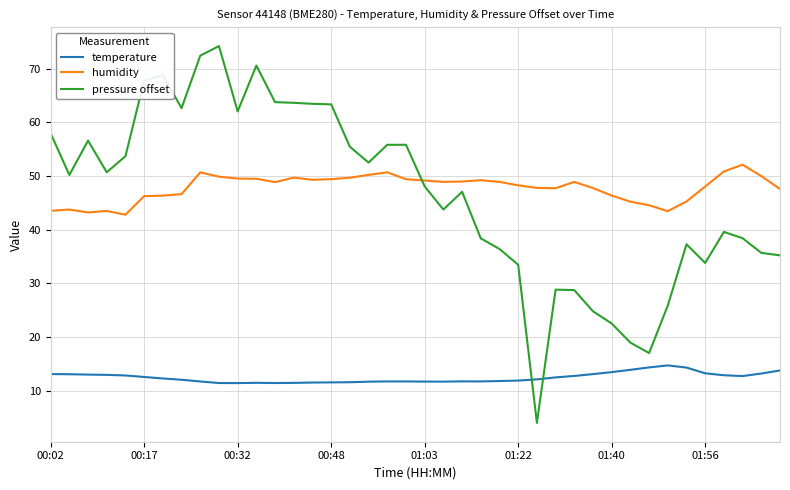

What is the greatest value displayed?

74.2